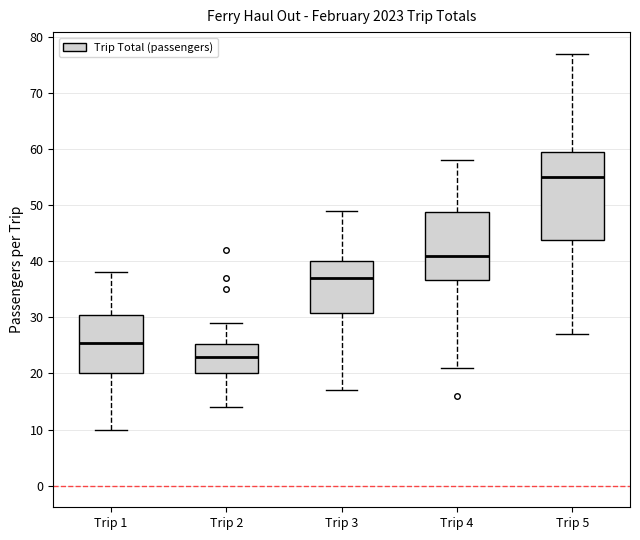

Reading left to right, read every box against the y-axis: the position of its median line, the range the box covers, and the ends of its whiskers. The values are not printed on the chart, so give them approximately, as read against the axis.

Trip 1: median 26, box 20 to 31, whiskers 10 to 38
Trip 2: median 23, box 20 to 25, whiskers 14 to 29
Trip 3: median 37, box 31 to 40, whiskers 17 to 49
Trip 4: median 41, box 37 to 49, whiskers 21 to 58
Trip 5: median 55, box 44 to 60, whiskers 27 to 77